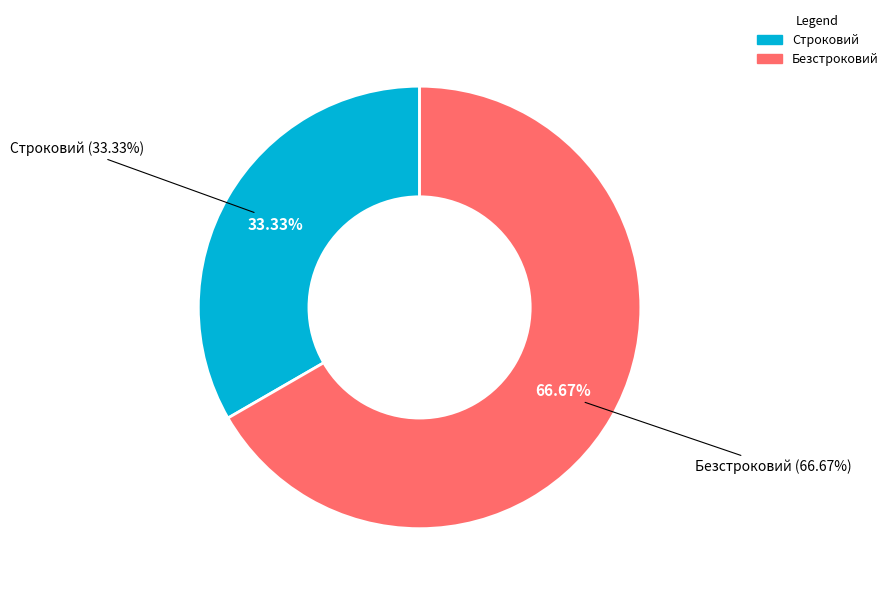

Which has a higher value, Безстроковий or Строковий?

Безстроковий